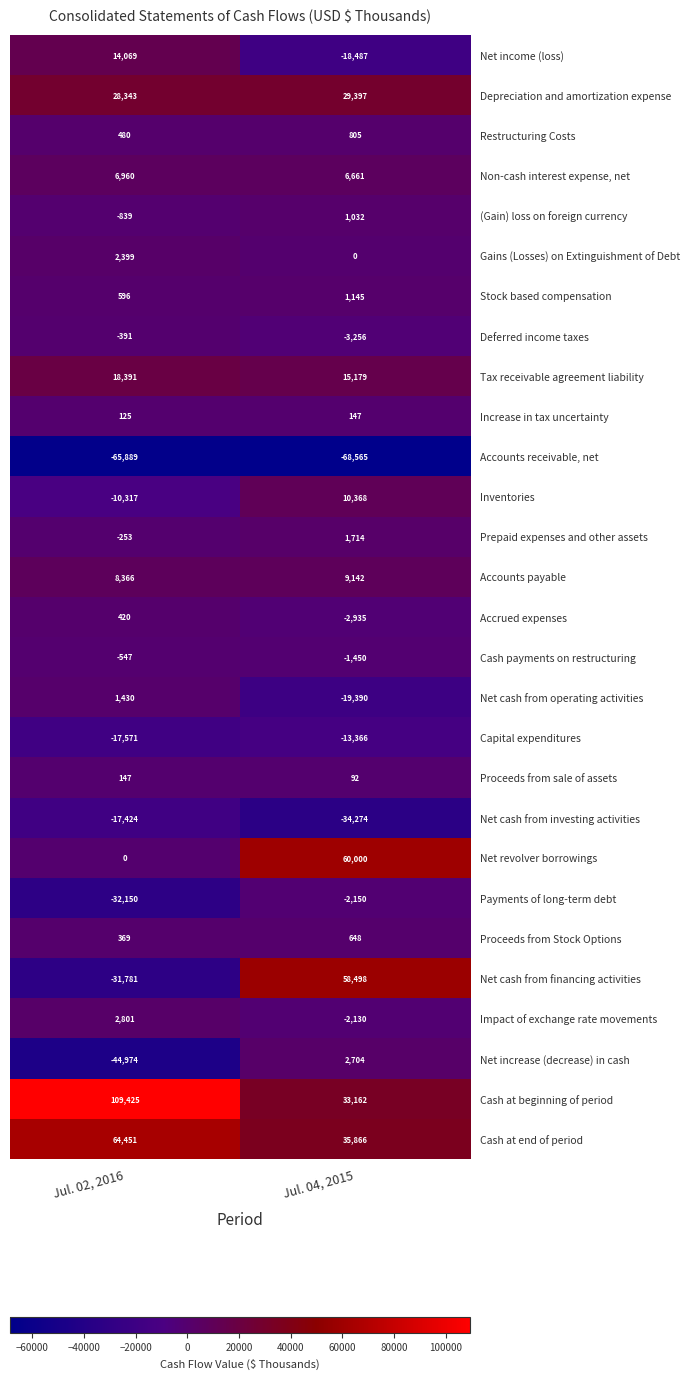

Rank the categories by Net income (loss) value from highest to lowest.

Jul. 02, 2016, Jul. 04, 2015